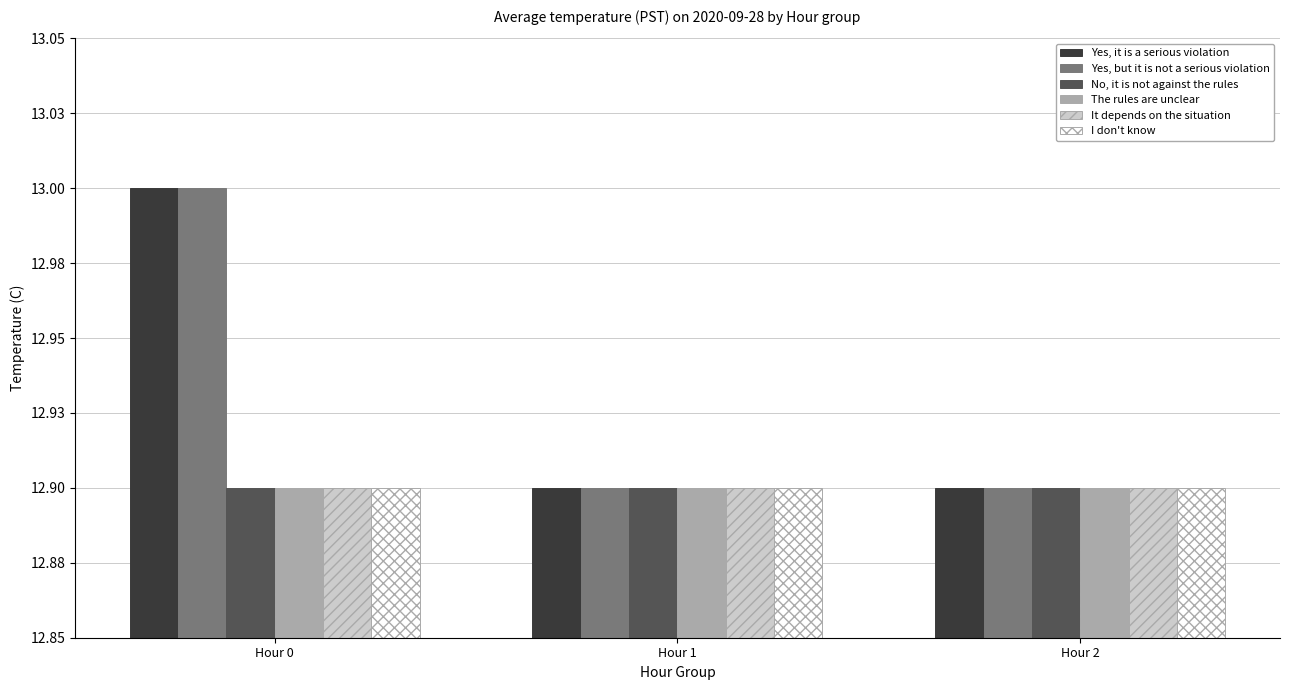

What is the greatest value displayed?

13.0